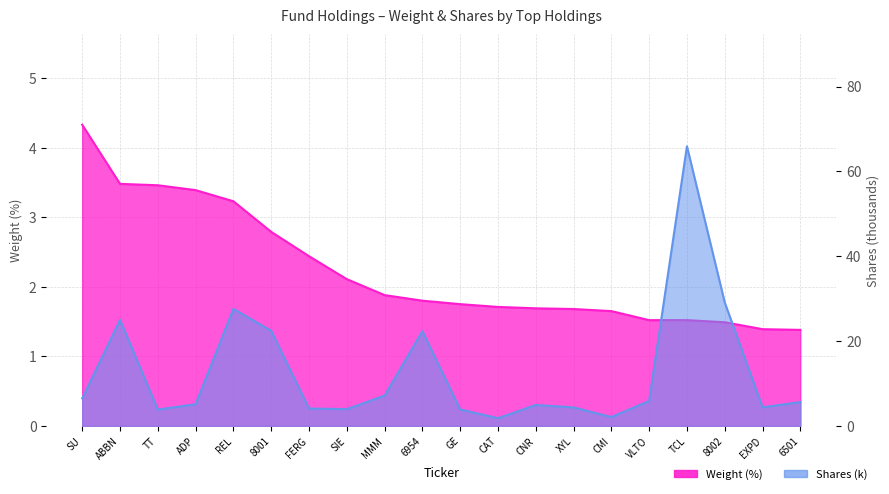

At SU, list the series in order from largest to smallest.

Shares (k), Weight (%)